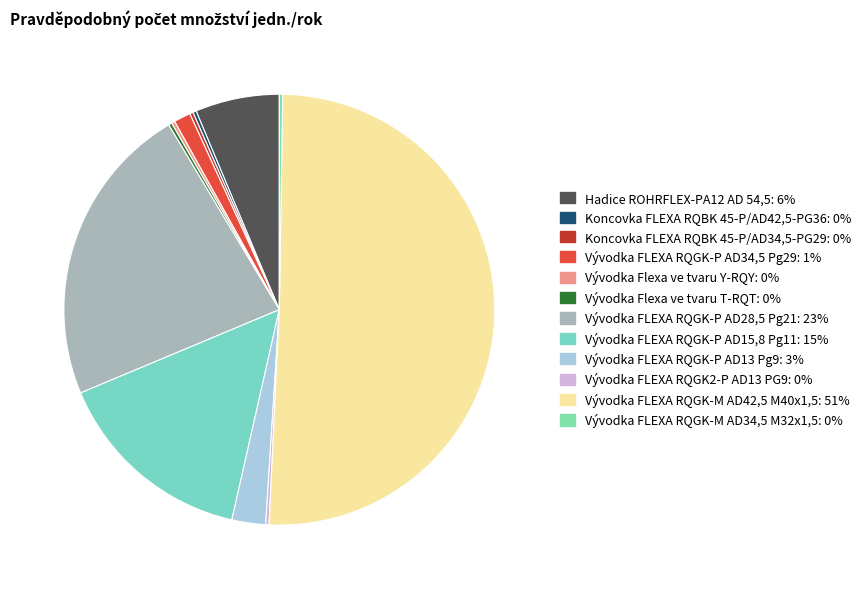

Does any single category account for the majority?

Yes